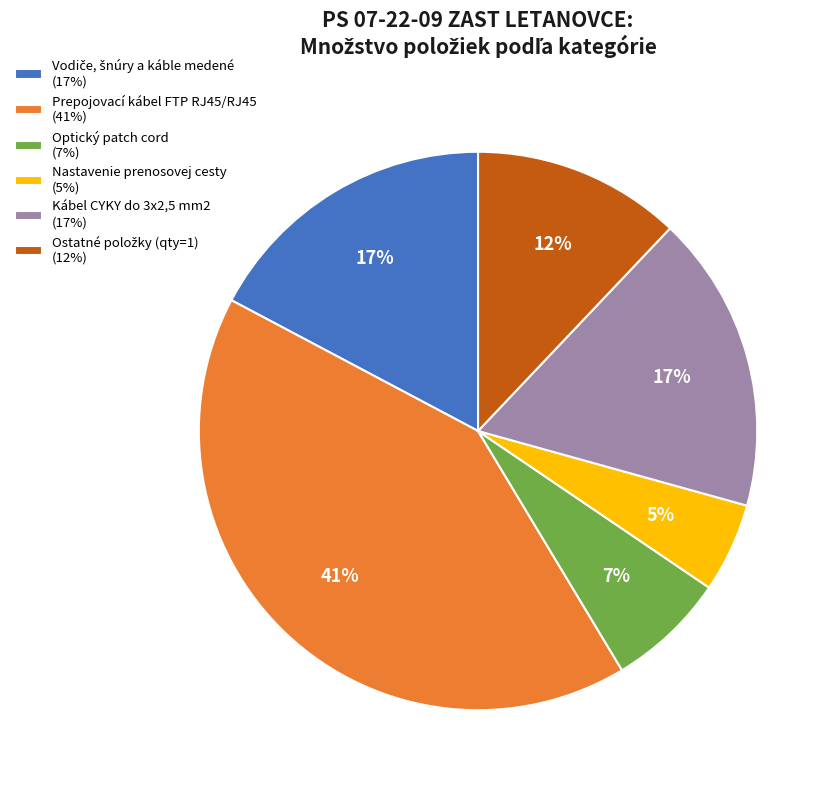

Between Optický patch cord (7%) and Kábel CYKY do 3x2,5 mm2 (17%), which is larger?

Kábel CYKY do 3x2,5 mm2 (17%)